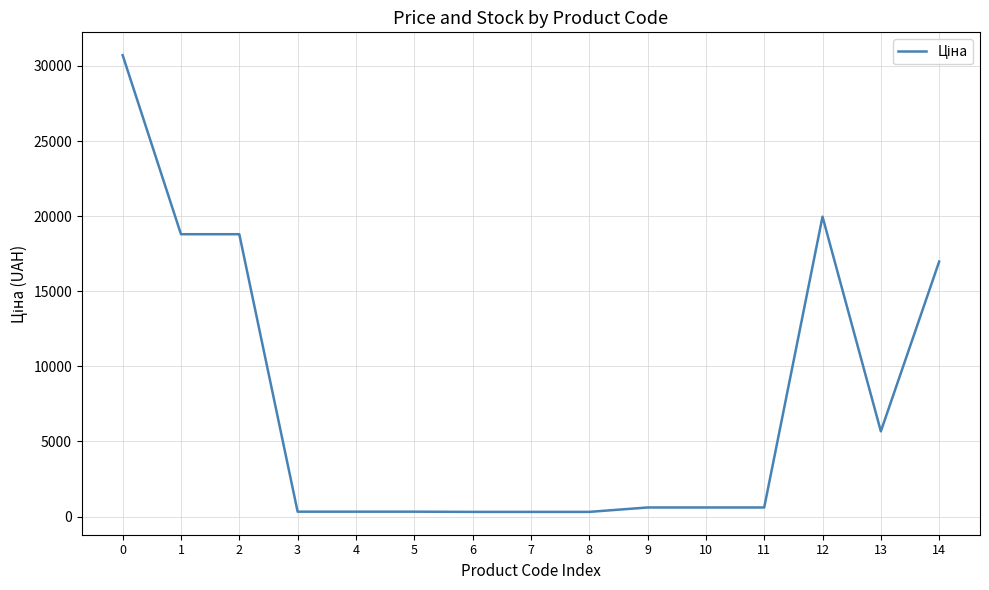

What is the ratio of the value at 8 to the value at 7?

1.0